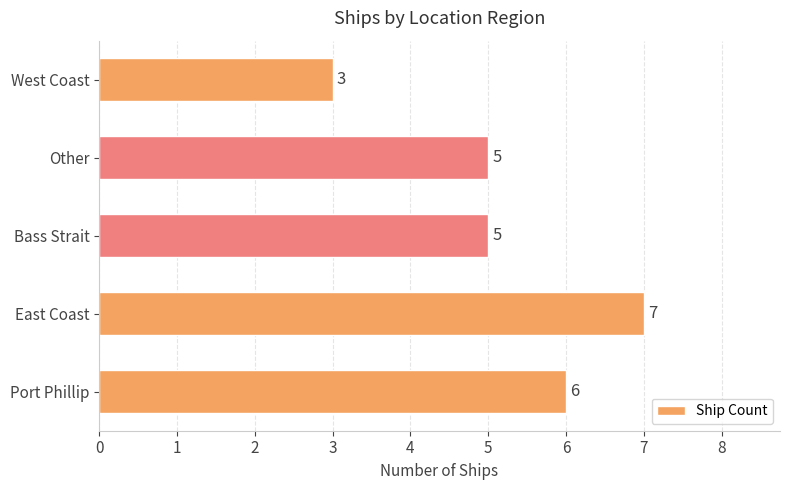

Reading top to bottom, transcribe all the data shown in this chart.

3	5	5	7	6